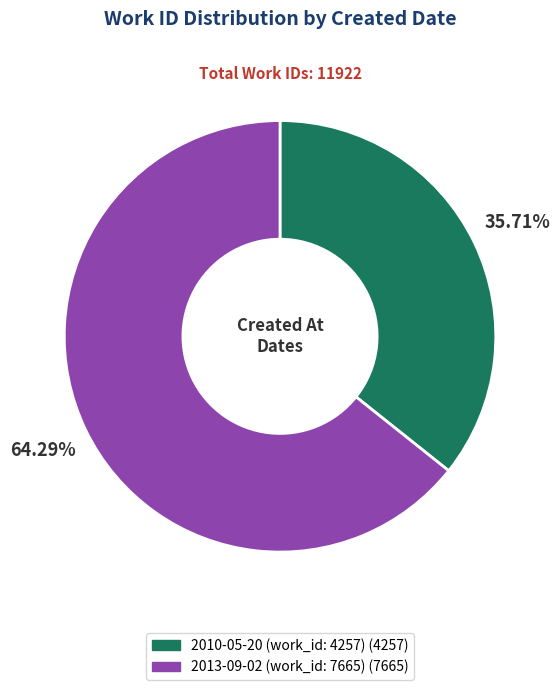

Between 2013-09-02 (work_id: 7665) and 2010-05-20 (work_id: 4257), which is larger?

2013-09-02 (work_id: 7665)